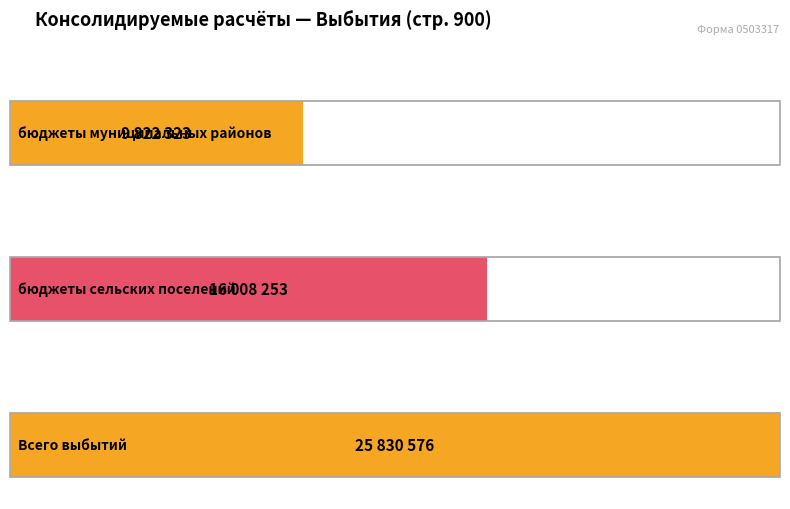

What is the difference between the ИТОГО values at Всего выбытий and бюджеты муниципальных районов?

16008253